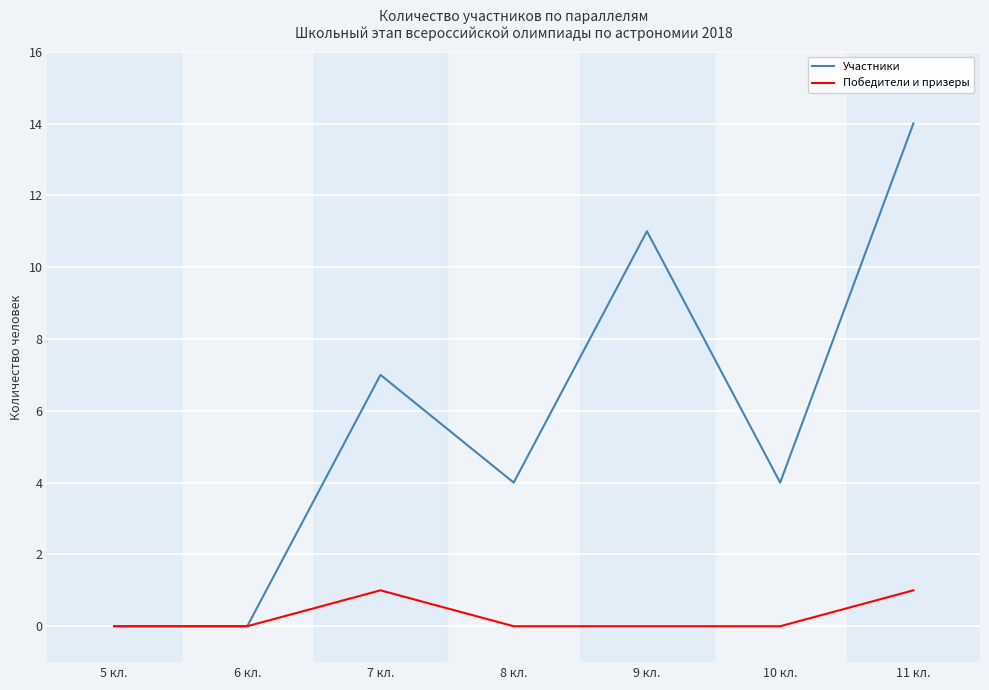

What is the spread (max minus min) of values at 10 кл.?

4